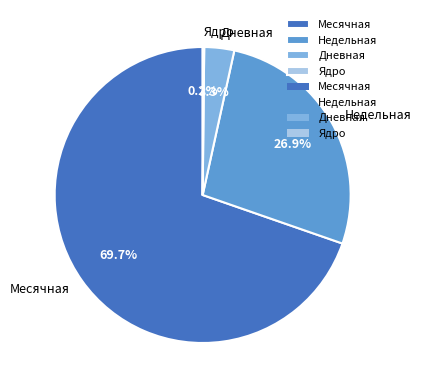

To the nearest percent, what portion does Недельная represent?

27%